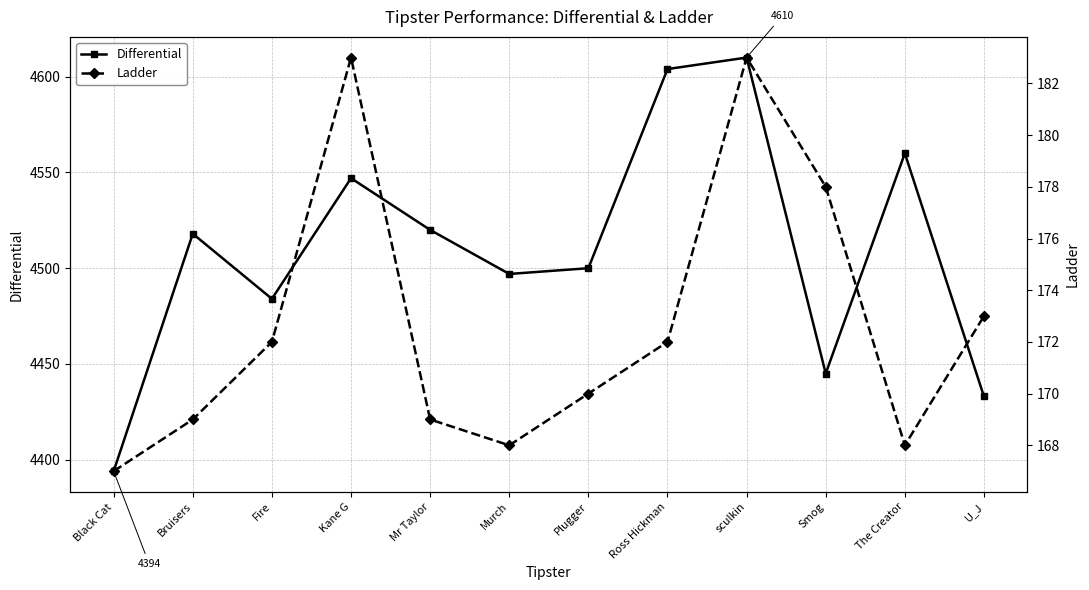

Which has a higher value, Smog or Plugger?

Plugger